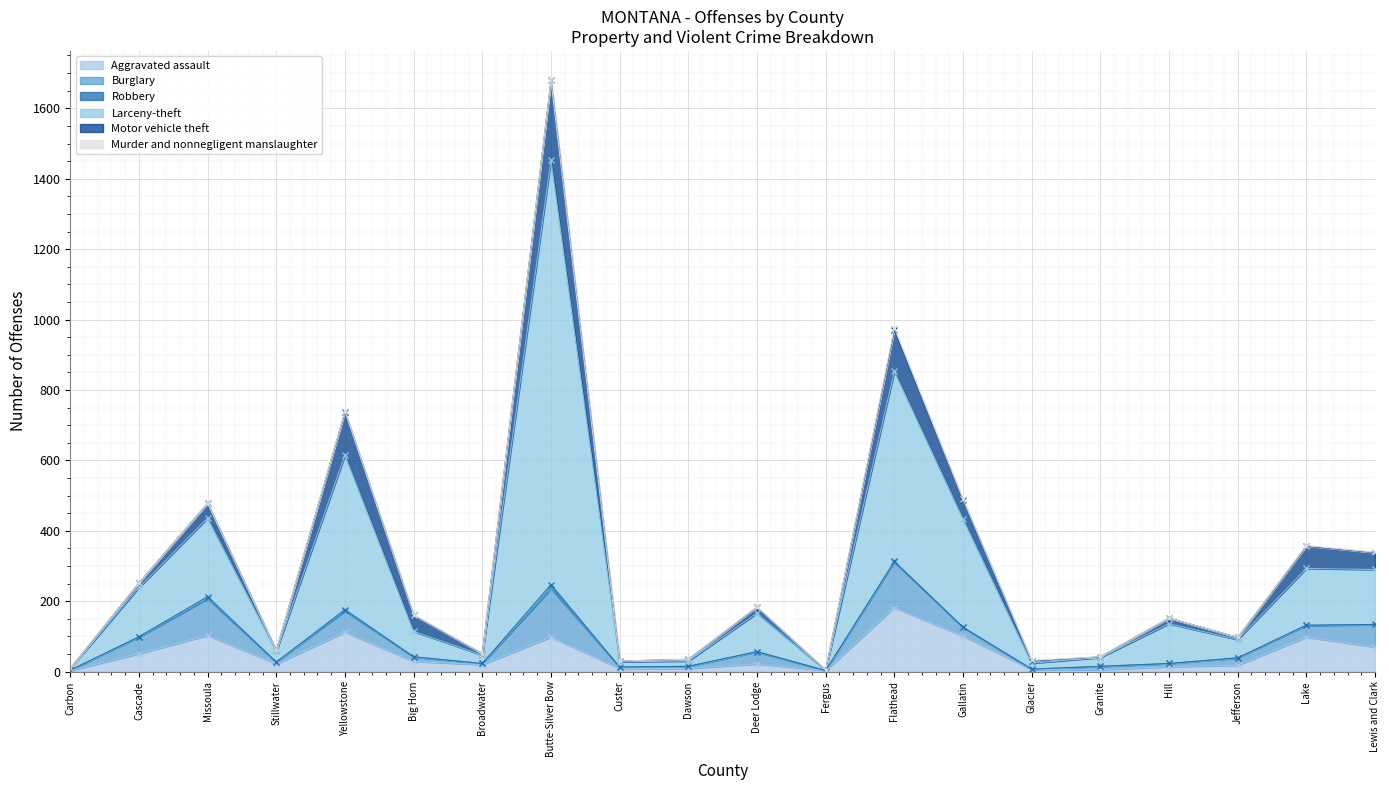

What is the total value across all series at Custer?

30